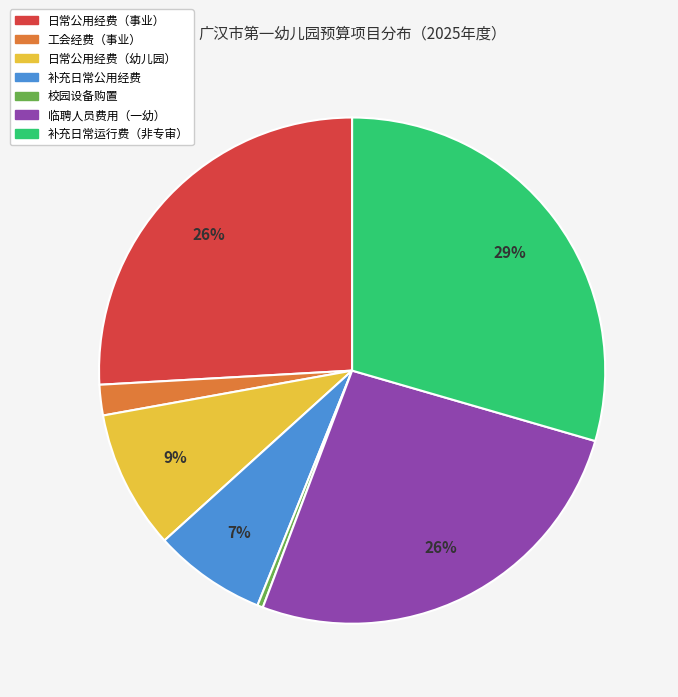

Which has a higher value, 校园设备购置 or 补充日常运行费（非专审）?

补充日常运行费（非专审）